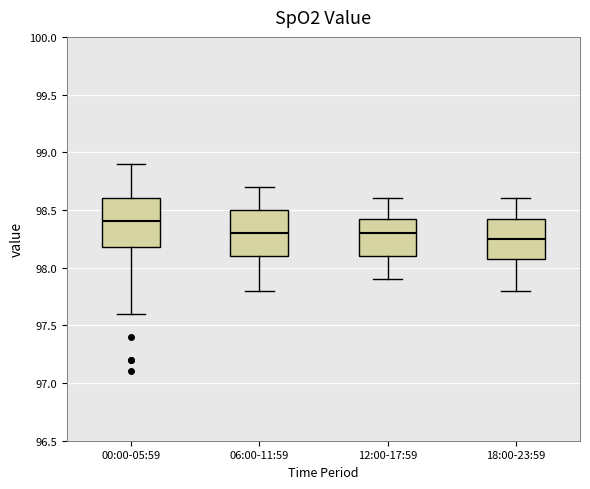

Reading left to right, read every box against the y-axis: the position of its median line, the range the box covers, and the ends of its whiskers. The values are not printed on the chart, so give them approximately, as read against the axis.

00:00-05:59: median 98.40, box 98.20 to 98.60, whiskers 97.60 to 98.90
06:00-11:59: median 98.30, box 98.10 to 98.50, whiskers 97.80 to 98.70
12:00-17:59: median 98.30, box 98.10 to 98.45, whiskers 97.90 to 98.60
18:00-23:59: median 98.25, box 98.10 to 98.45, whiskers 97.80 to 98.60